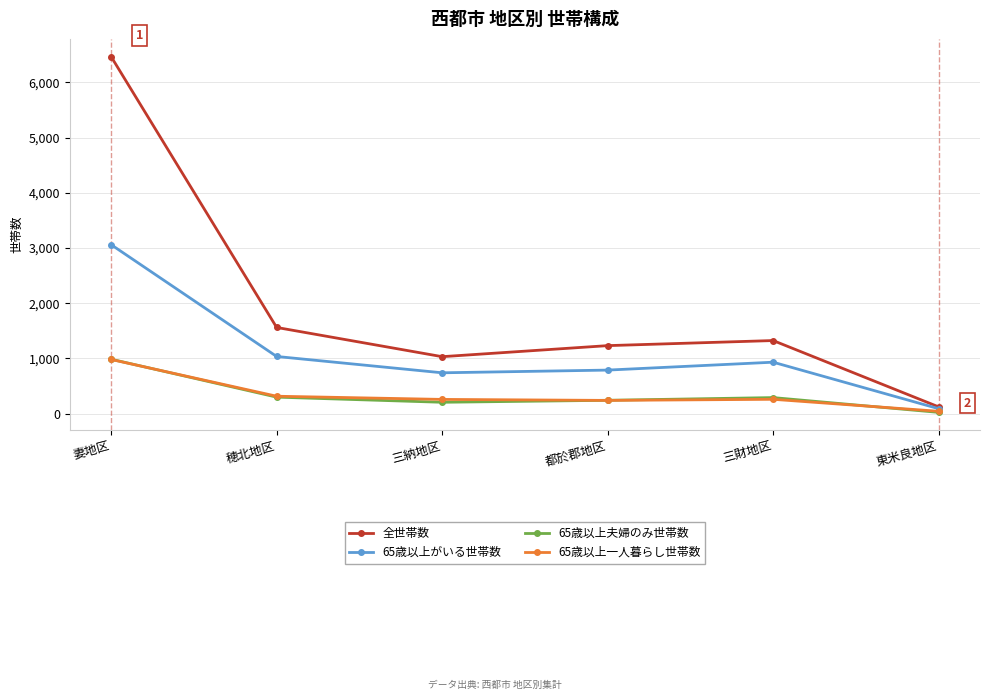

What is the difference between the 65歳以上夫婦のみ世帯数 values at 都於郡地区 and 三納地区?

36.0